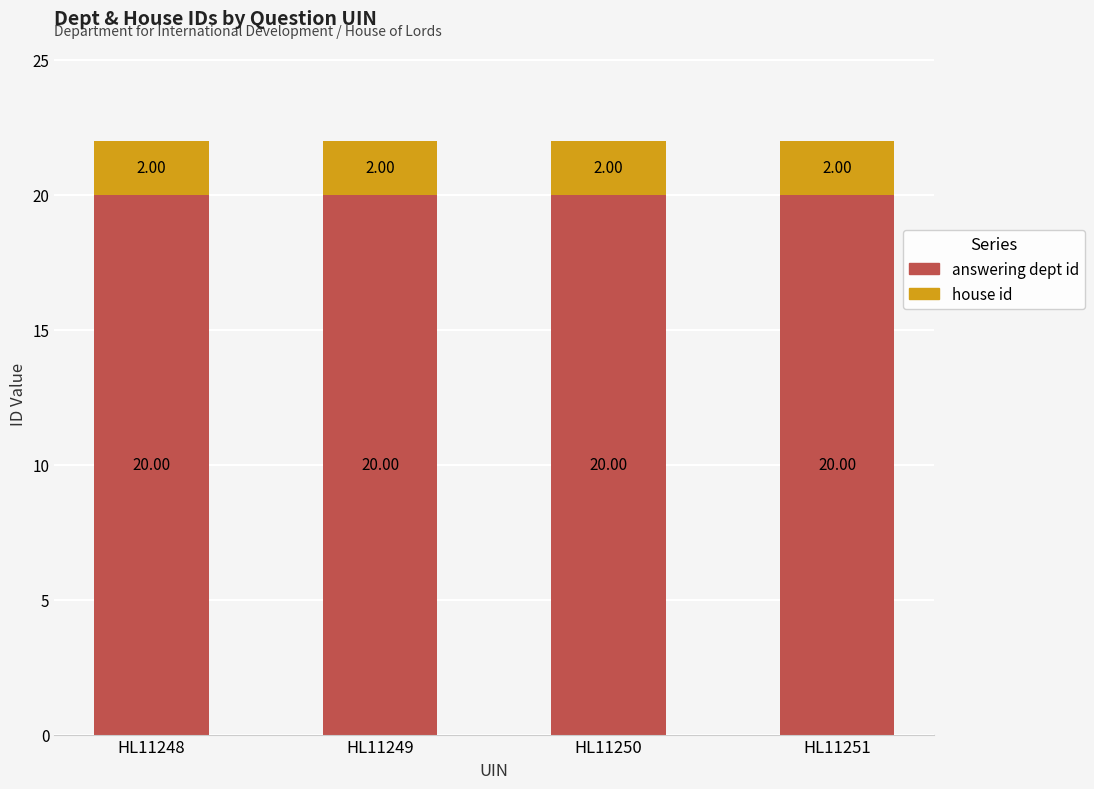

What is the sum of all answering dept id values?

80